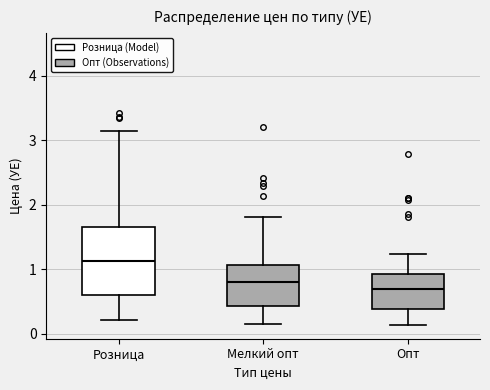

Reading left to right, read every box against the y-axis: the position of its median line, the range the box covers, and the ends of its whiskers. The values are not printed on the chart, so give them approximately, as read against the axis.

Розница: median 1.1, box 0.6 to 1.7, whiskers 0.2 to 3.1
Мелкий опт: median 0.8, box 0.4 to 1.1, whiskers 0.2 to 1.8
Опт: median 0.7, box 0.4 to 0.9, whiskers 0.1 to 1.2